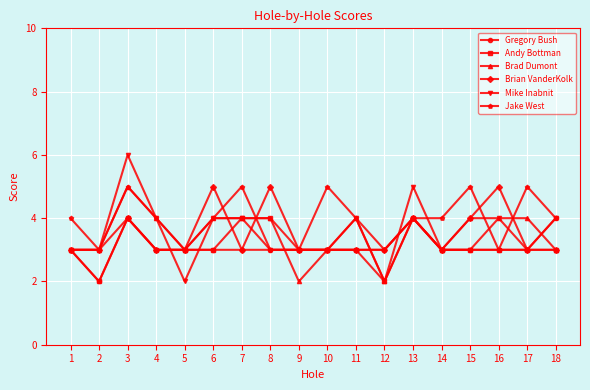

The value of Brad Dumont at 18 is 3. True or false?

True